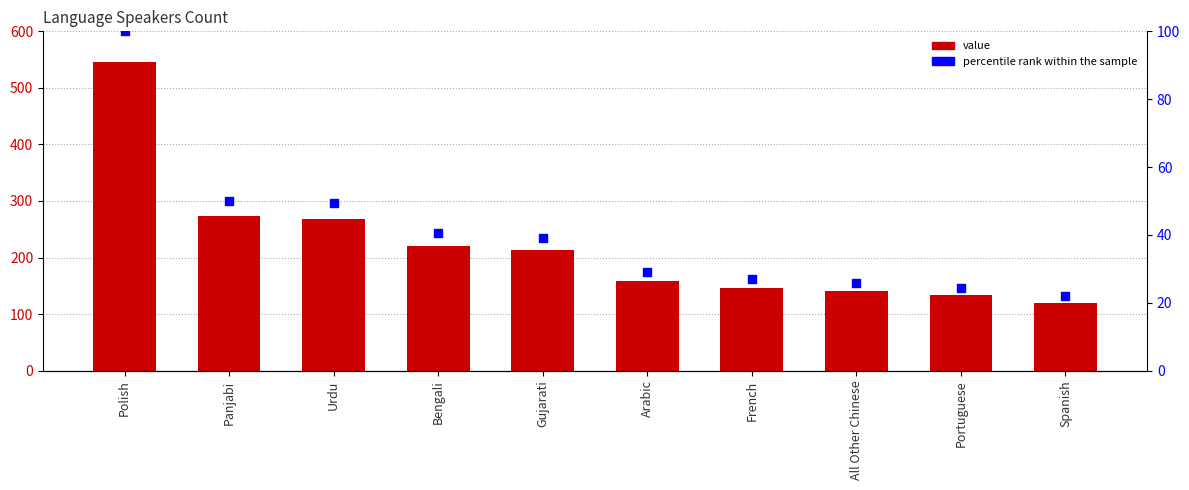

Which series has the largest total across all categories?

value